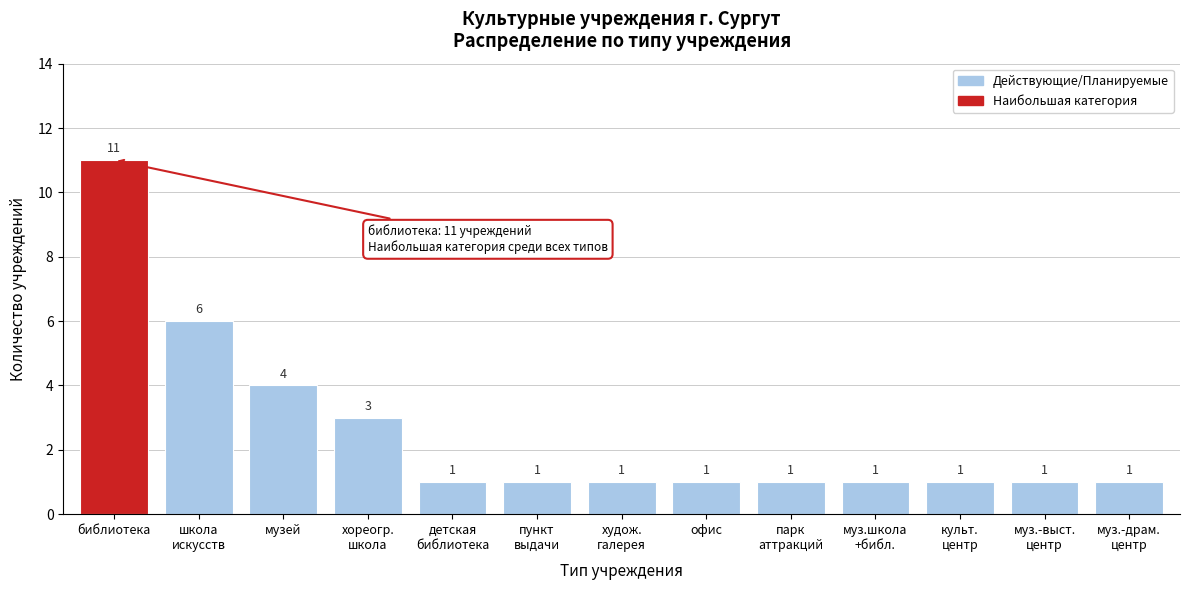

Reading left to right, transcribe all the data shown in this chart.

11	6	4	3	1	1	1	1	1	1	1	1	1